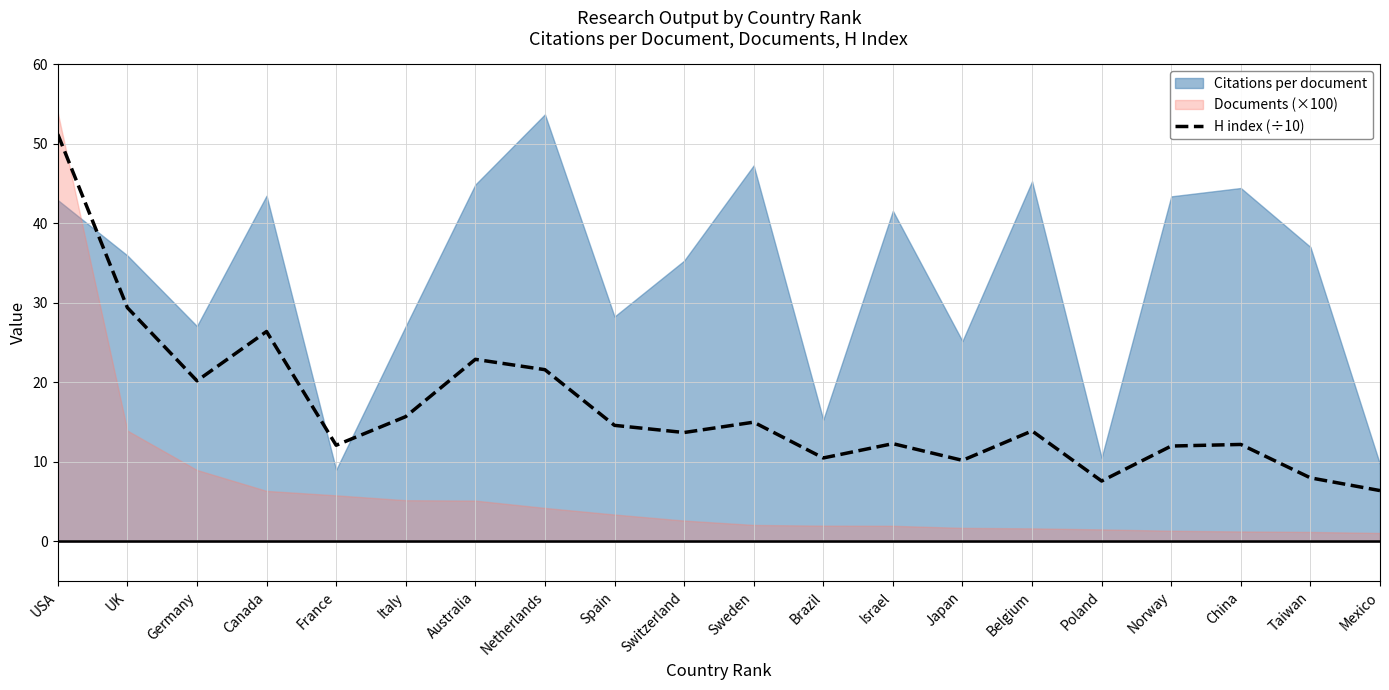

Where is the first local minimum?

Germany